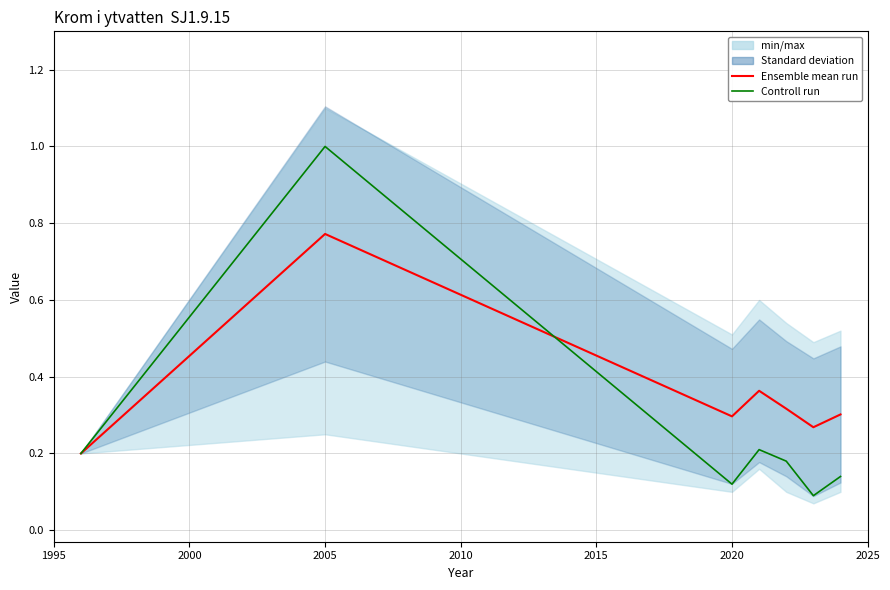

Reading left to right, transcribe all the data shown in this chart.

Ensemble mean run: 0.2	0.8	0.3	0.4	0.3	0.3	0.3
Controll run: 0.2	1.0	0.1	0.2	0.2	0.1	0.1